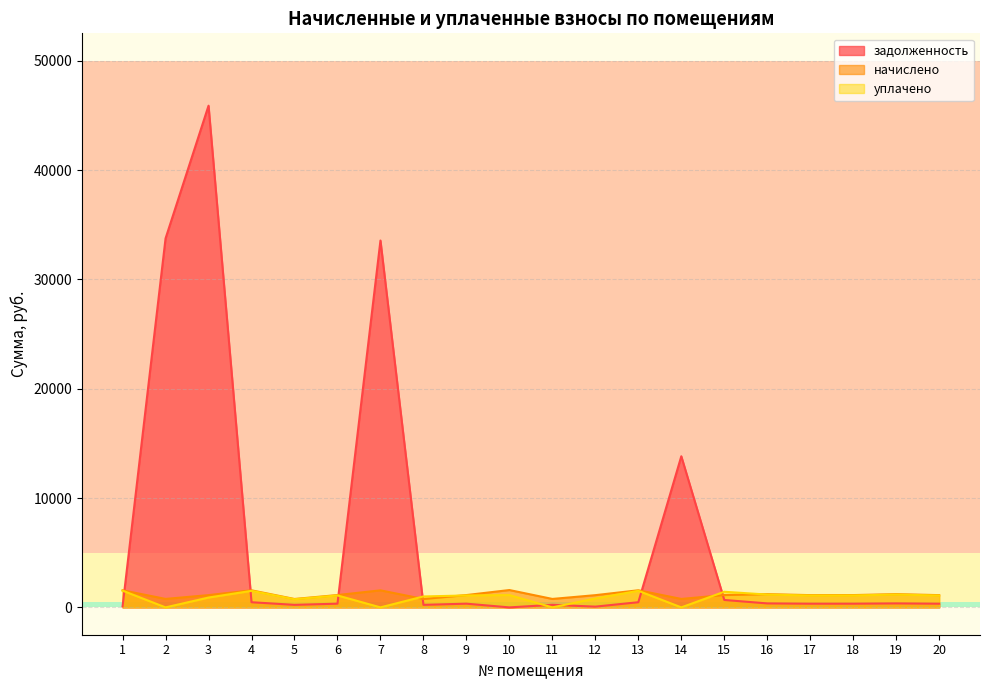

How many data points in уплачено are less than 1089?

10